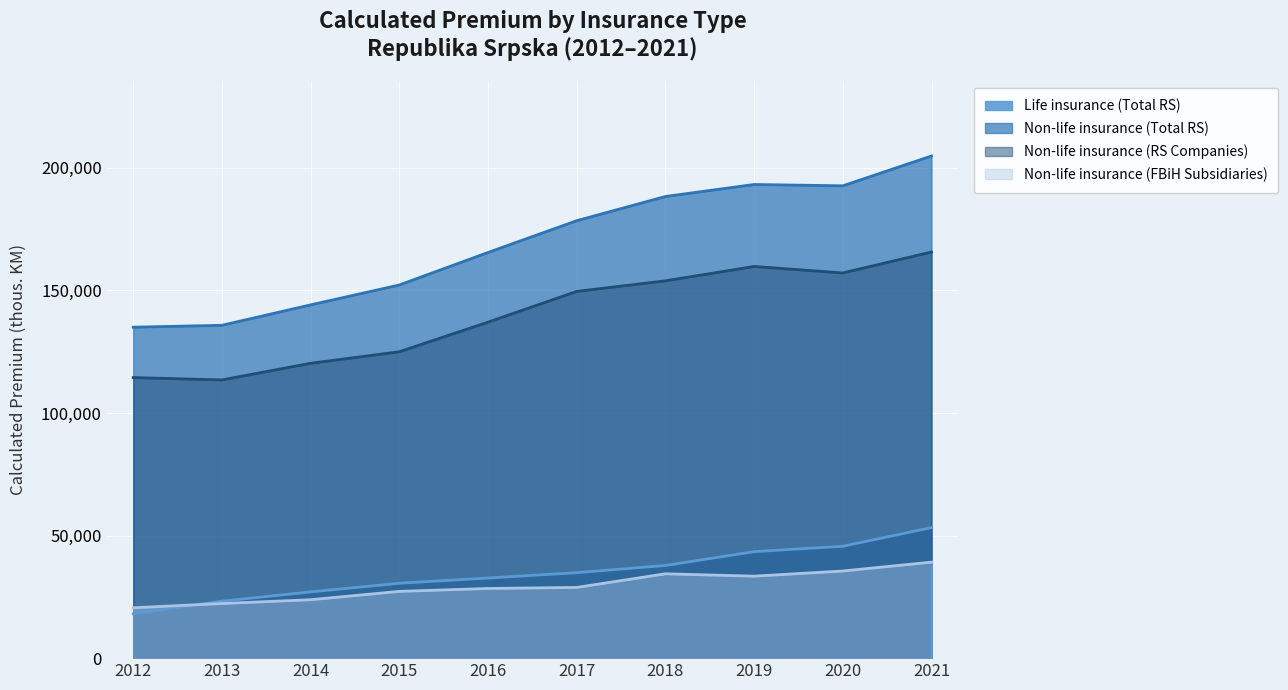

Which series has the largest total across all categories?

Non-life insurance (Total RS)